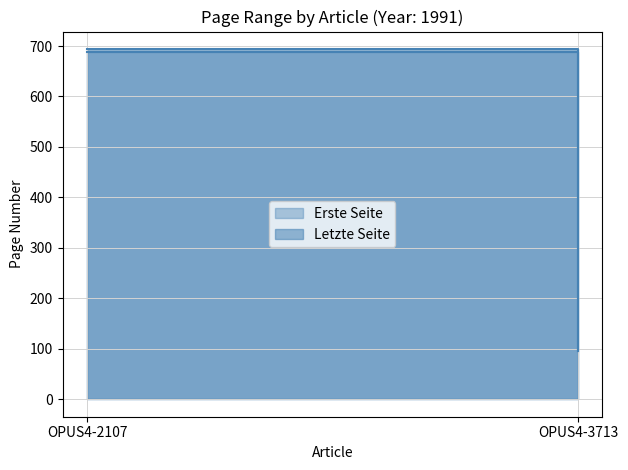

What is the average value of the Letzte Seite series?

395